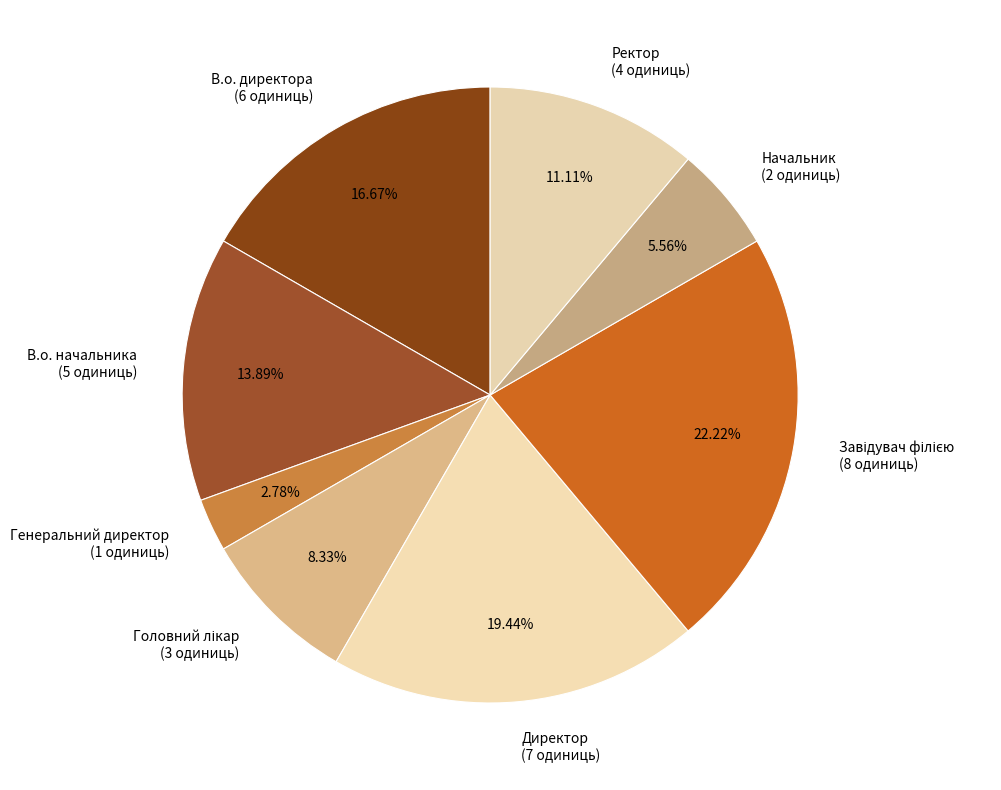

To the nearest percent, what portion does Ректор represent?

11%